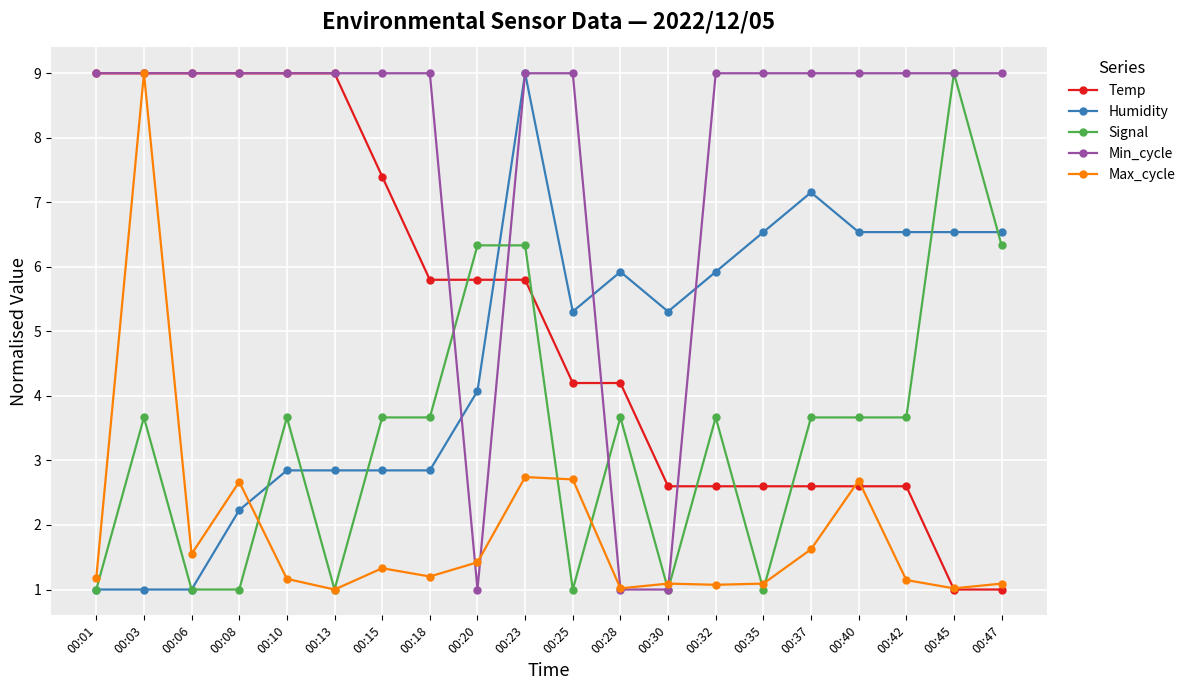

What is the value of the Humidity point at the 10th from the left?

9.0